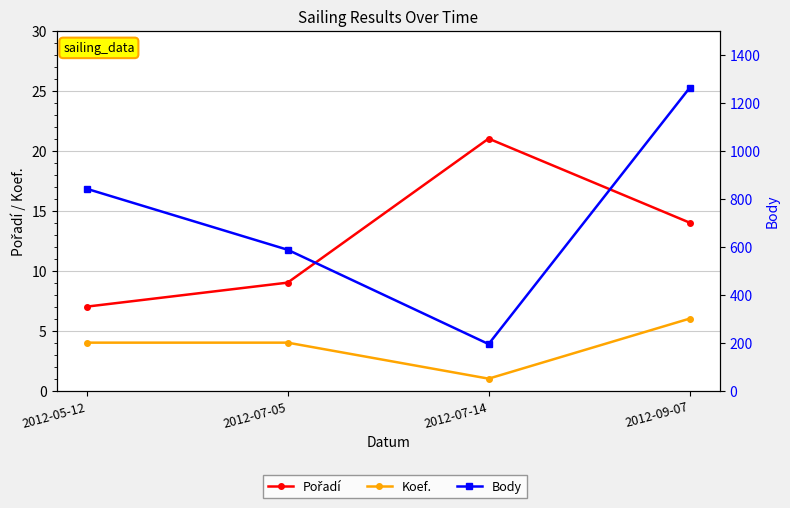

What is the value of the Body point at the 1st from the left?

841